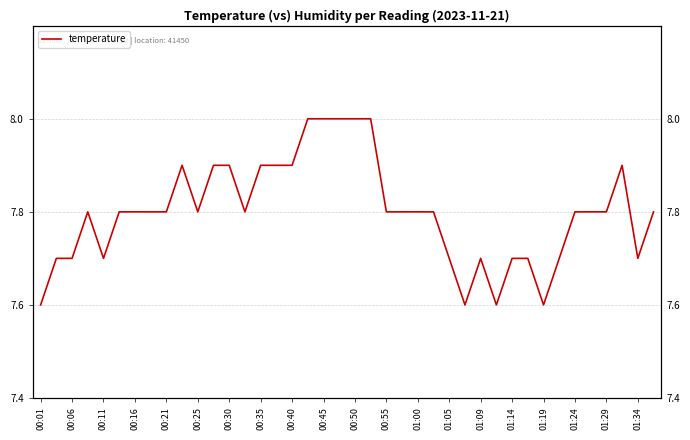

What is the minimum value shown in the chart?

7.6